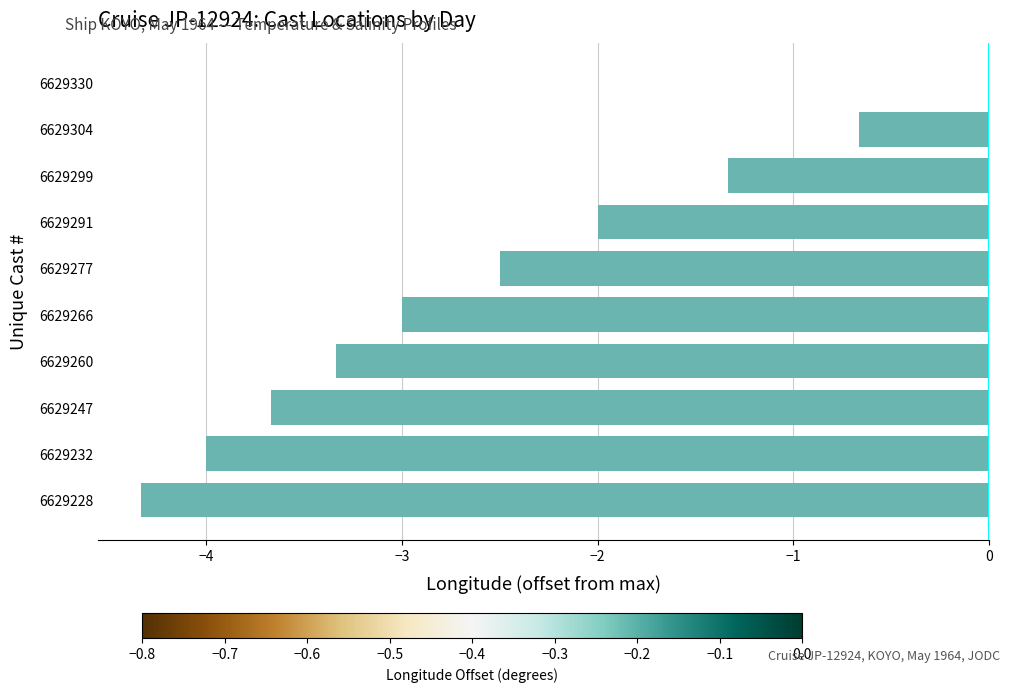

Read the value at 6629291.

-2.0